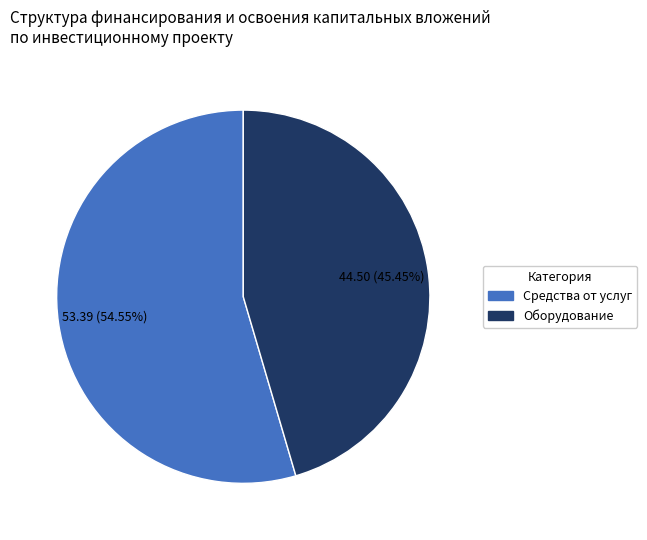

To the nearest percent, what is the average slice percentage?

50%